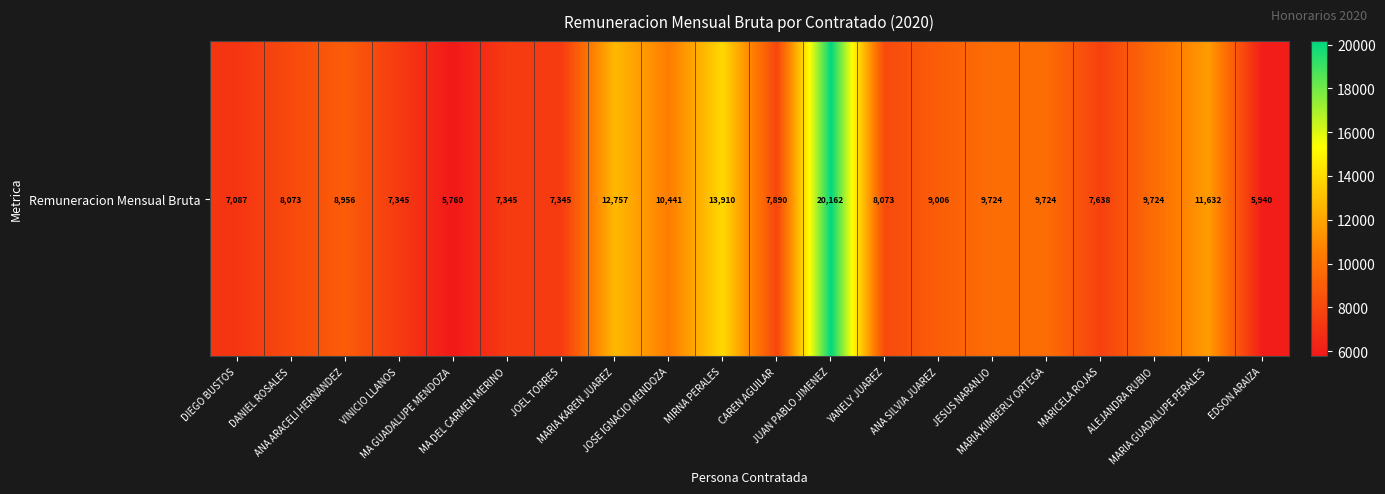

Count the number of data series in this chart.

1